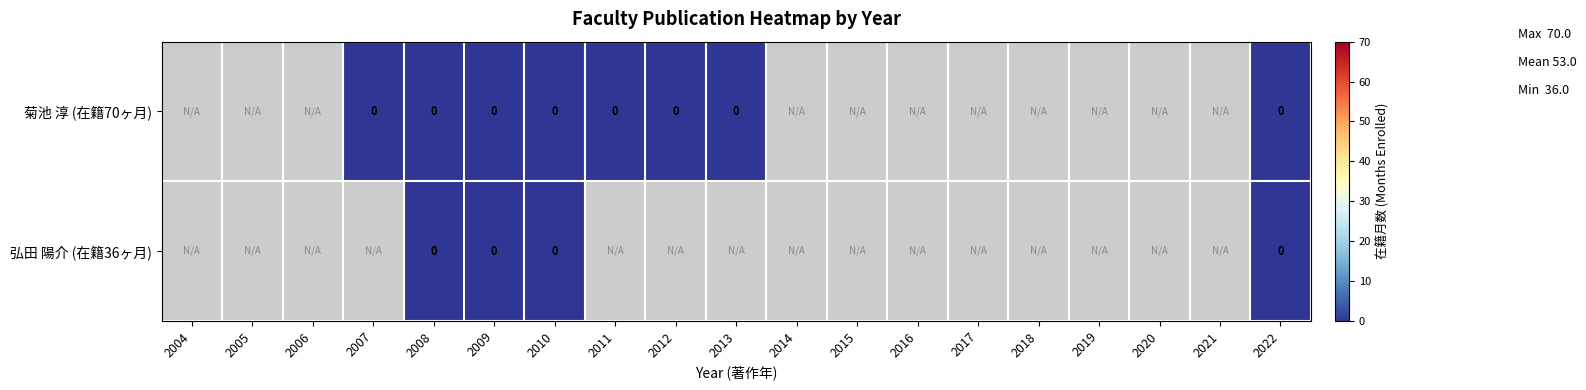

Which has a higher value, 2015 or 2014?

2014